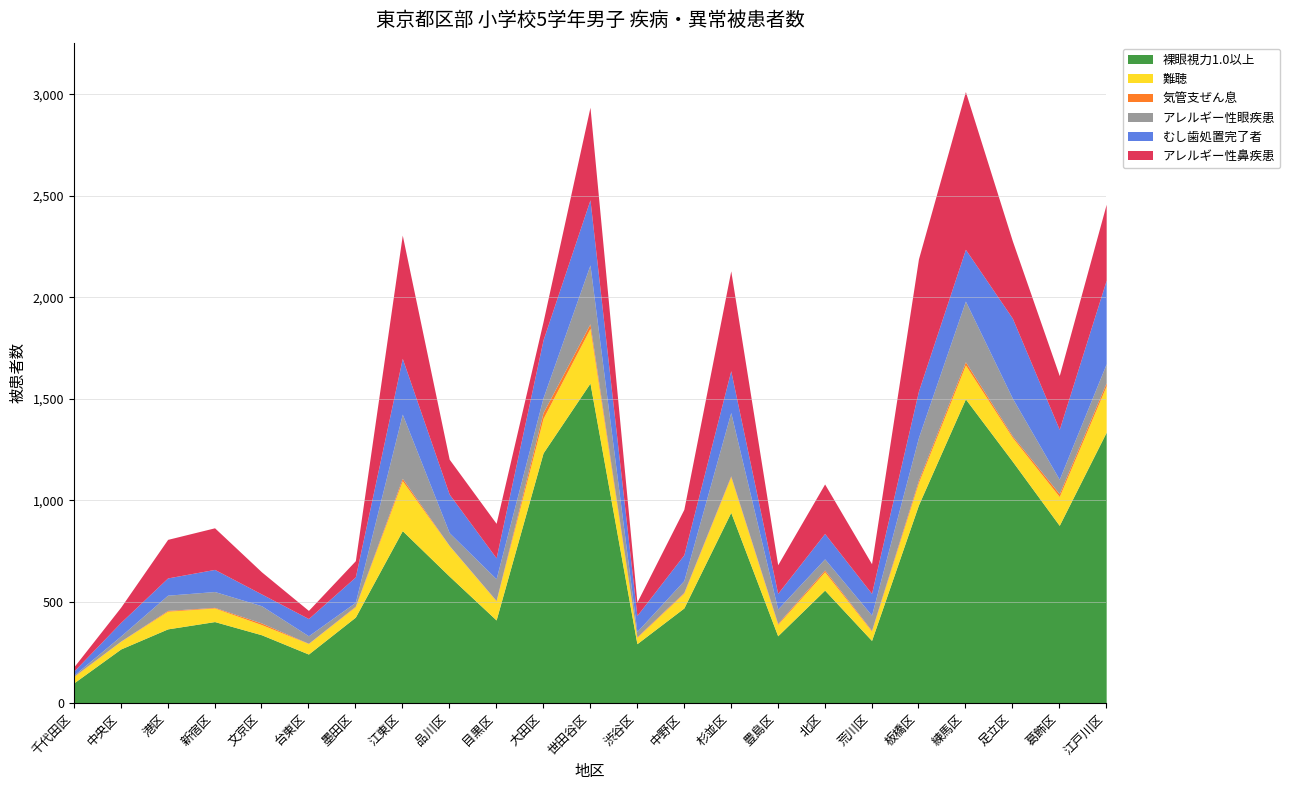

Reading right to left, extract all data points from this chart.

裸眼視力1.0以上: 1335	876	1192	1499	977	309	557	332	940	469	293	1577	1233	410	626	850	424	242	337	402	366	267	100
難聴: 228	142	117	167	110	46	90	56	175	73	31	269	170	94	150	246	51	52	50	67	87	38	31
気管支ぜん息: 16	14	8	16	12	4	9	5	5	4	3	23	29	2	1	12	3	1	8	3	4	1	2
アレルギー性眼疾患: 93	71	186	299	210	75	55	71	312	58	26	290	73	107	63	316	19	37	85	78	75	25	5
むし歯処置完了者: 412	246	394	255	229	107	125	77	206	127	79	321	285	103	190	275	125	85	58	109	85	67	20
アレルギー性鼻疾患: 374	265	381	777	651	146	244	141	492	224	66	456	90	170	172	607	80	40	109	205	190	75	21